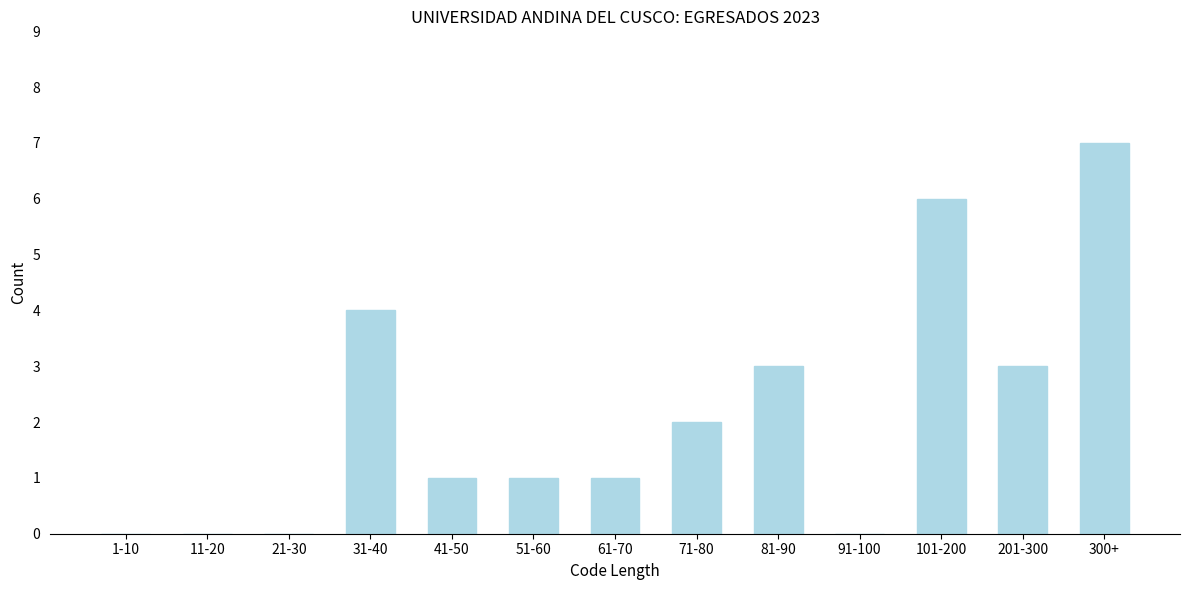

Reading left to right, what are all the values shown in this chart?

1-10=0	11-20=0	21-30=0	31-40=4	41-50=1	51-60=1	61-70=1	71-80=2	81-90=3	91-100=0	101-200=6	201-300=3	300+=7